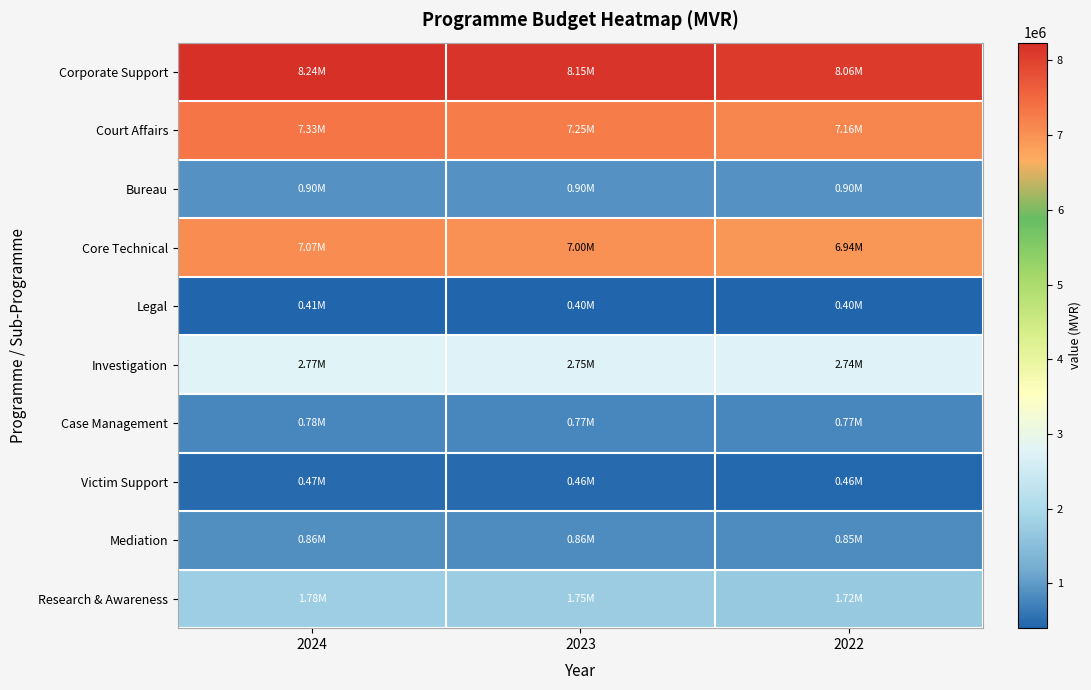

What is the total value across all series at 2023?

30303110